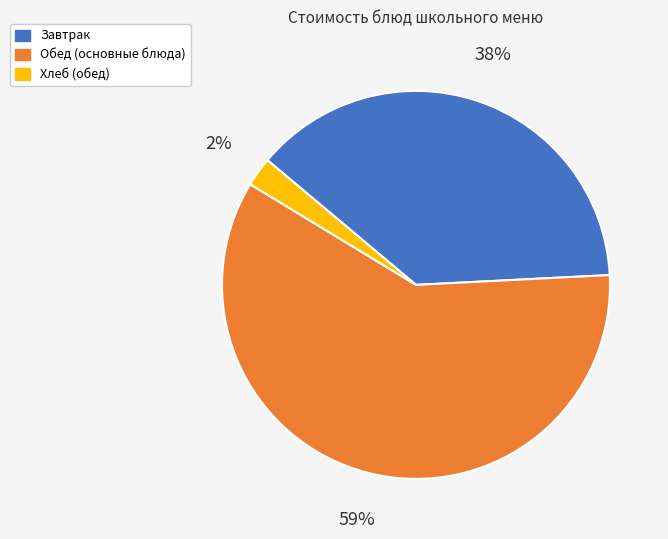

Does any single category account for the majority?

Yes